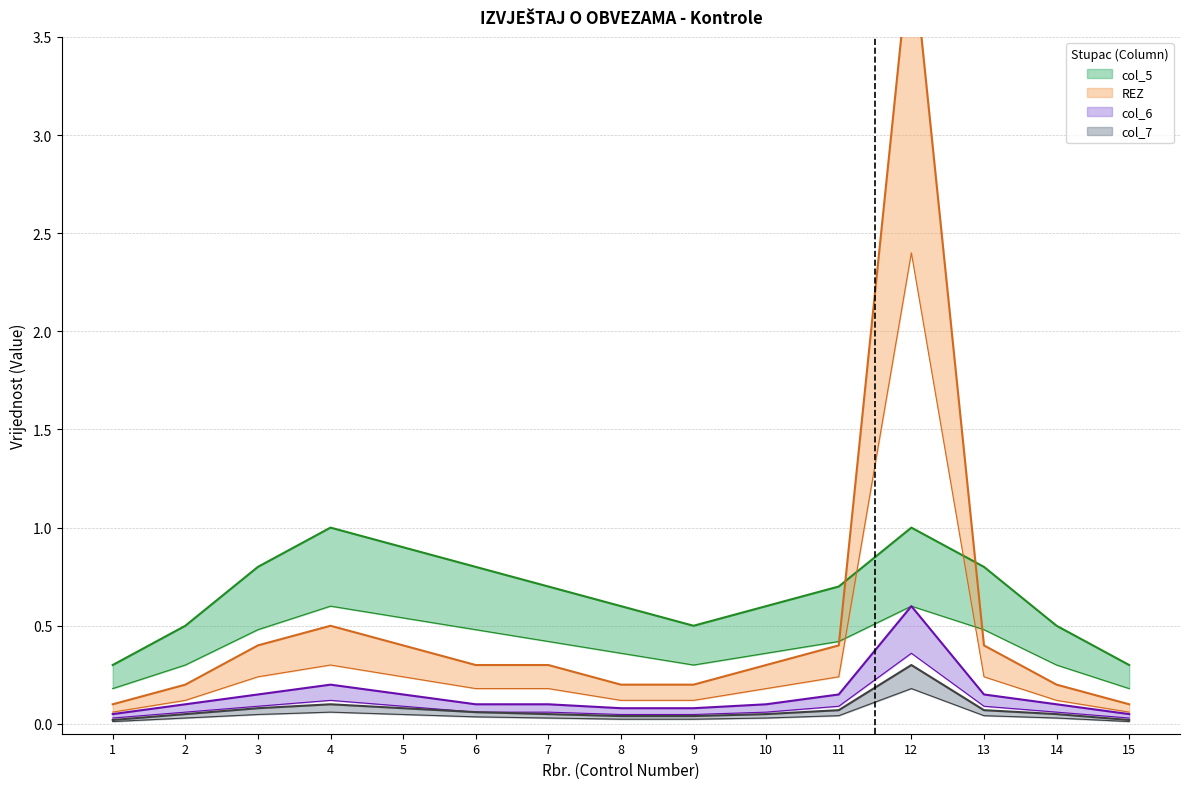

At 6, list the series in order from largest to smallest.

col_5, REZ, col_6, col_7